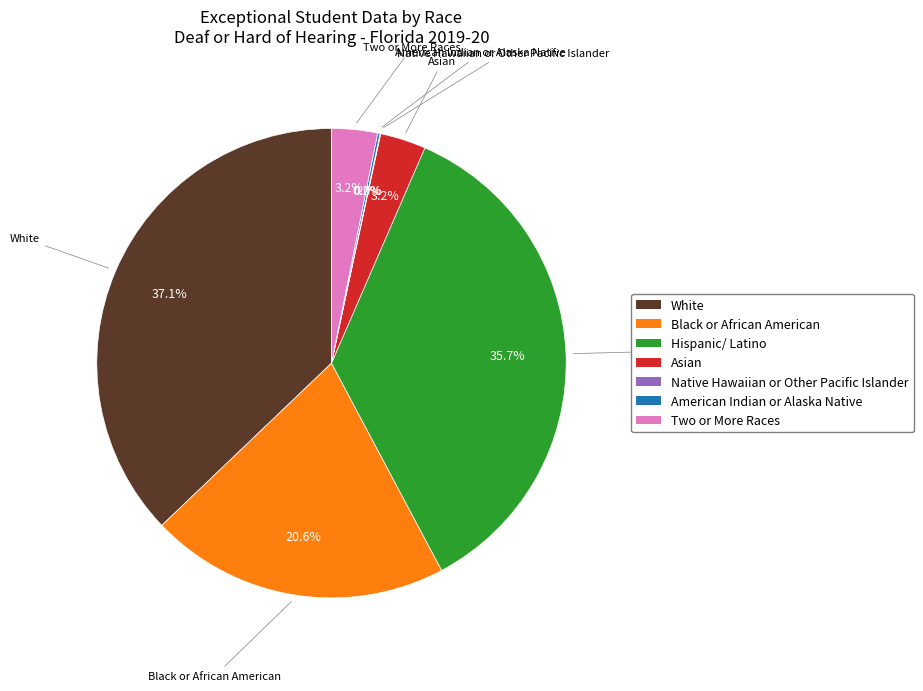

Between Hispanic/ Latino and White, which is larger?

White